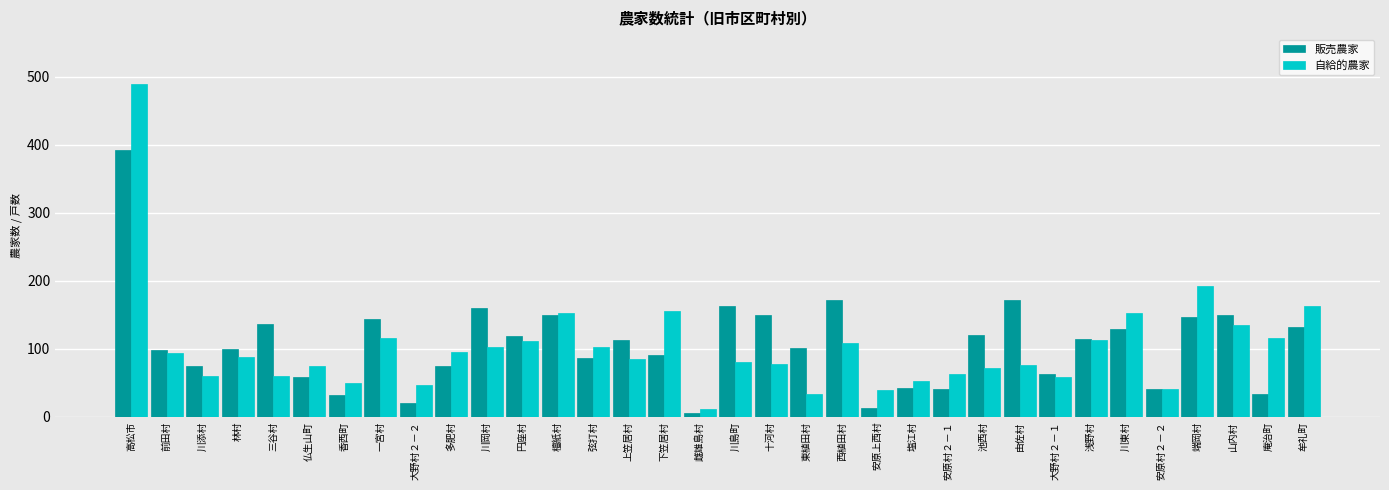

What is the maximum value for 自給的農家?

489